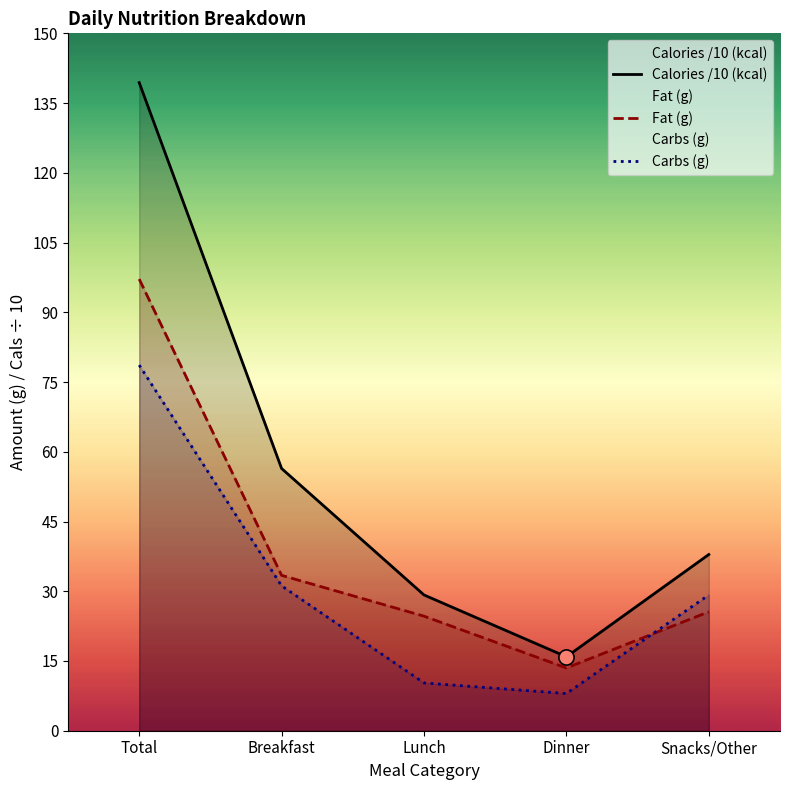

What are all the series names shown in the legend?

Calories /10 (kcal), Fat (g), Carbs (g)